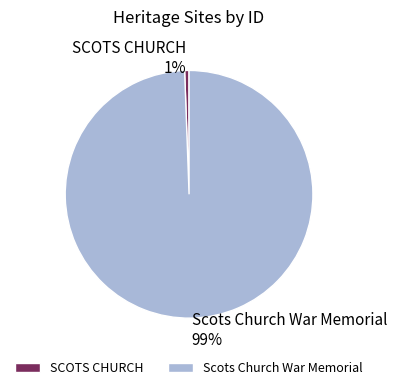

What percentage is the SCOTS CHURCH slice, to the nearest percent?

1%